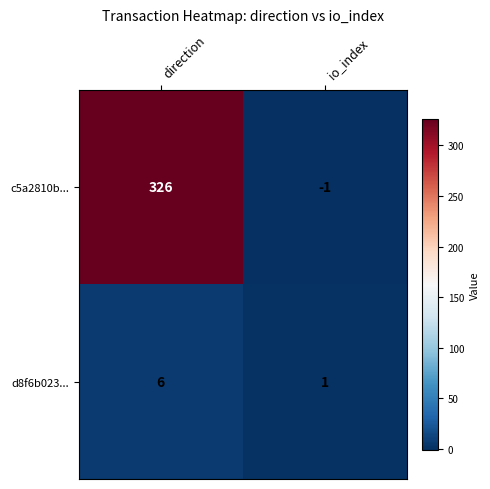

At which category is the sum across all series the highest?

direction